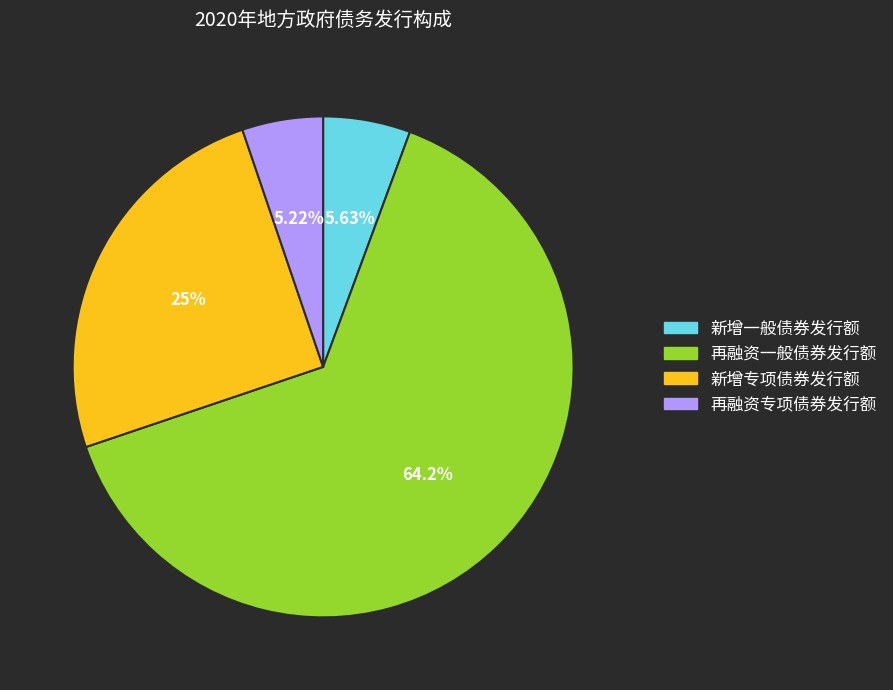

Combined, do 再融资专项债券发行额 and 再融资一般债券发行额 account for over 50%?

Yes